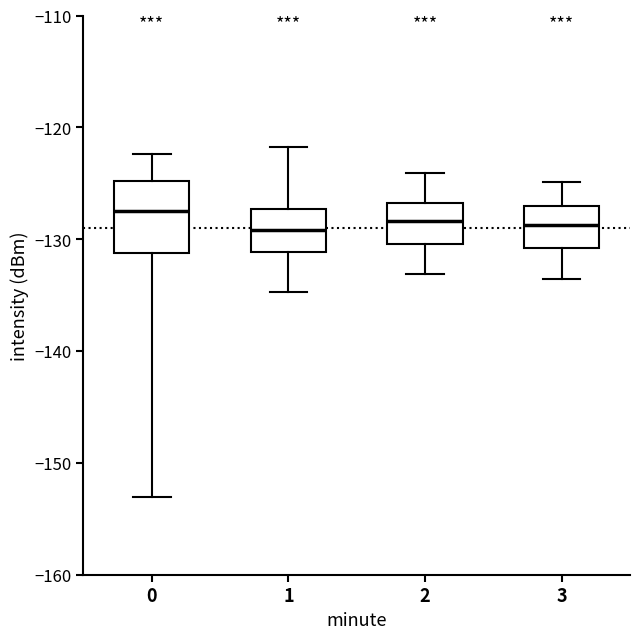

Reading left to right, read every box against the y-axis: the position of its median line, the range the box covers, and the ends of its whiskers. The values are not printed on the chart, so give them approximately, as read against the axis.

0: median -127, box -131 to -125, whiskers -153 to -122
1: median -129, box -131 to -127, whiskers -135 to -122
2: median -128, box -130 to -127, whiskers -133 to -124
3: median -129, box -131 to -127, whiskers -134 to -125